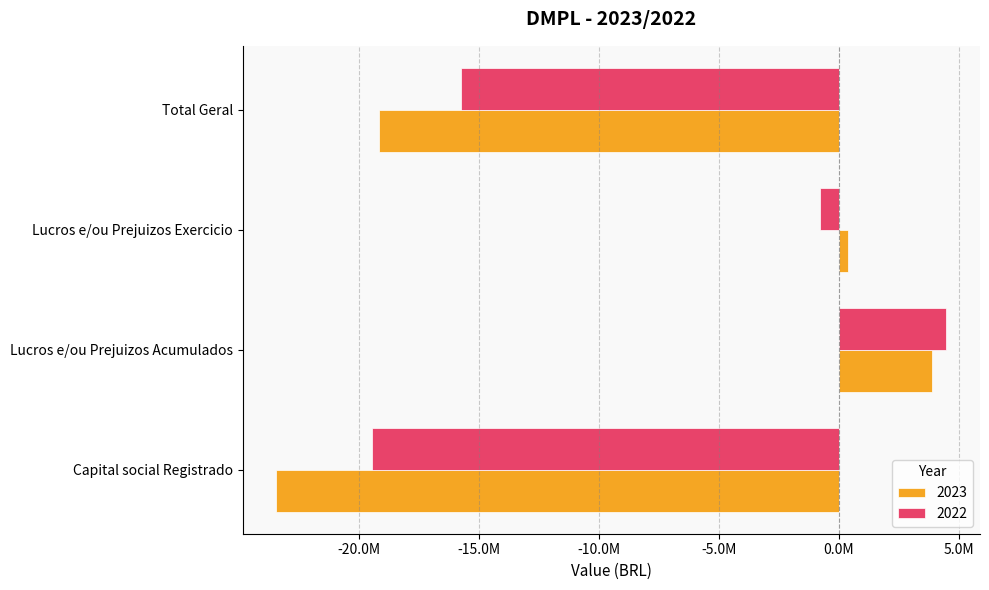

What are all the series names shown in the legend?

2023, 2022